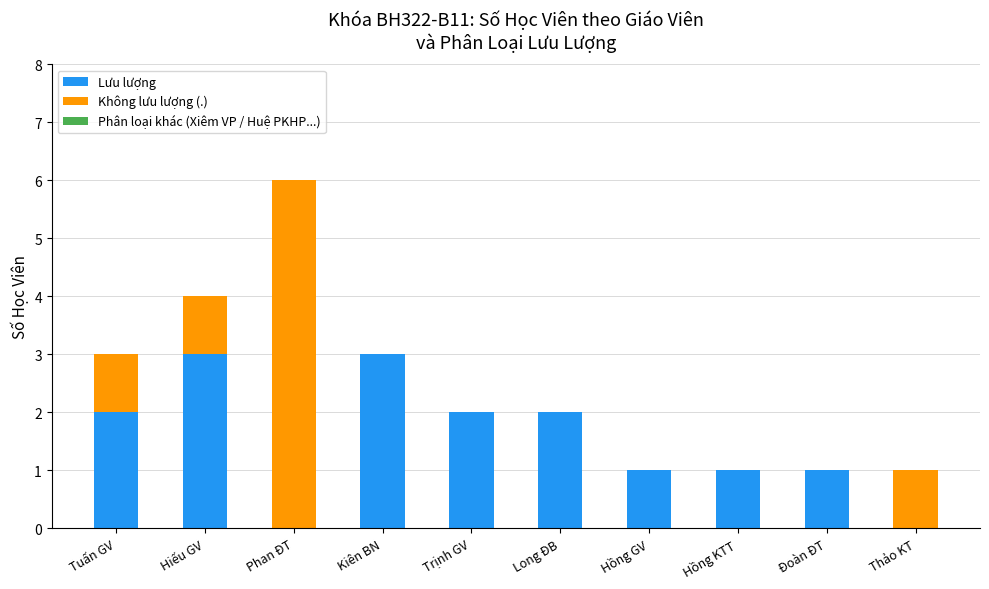

At which category is the sum across all series the highest?

Phan ĐT